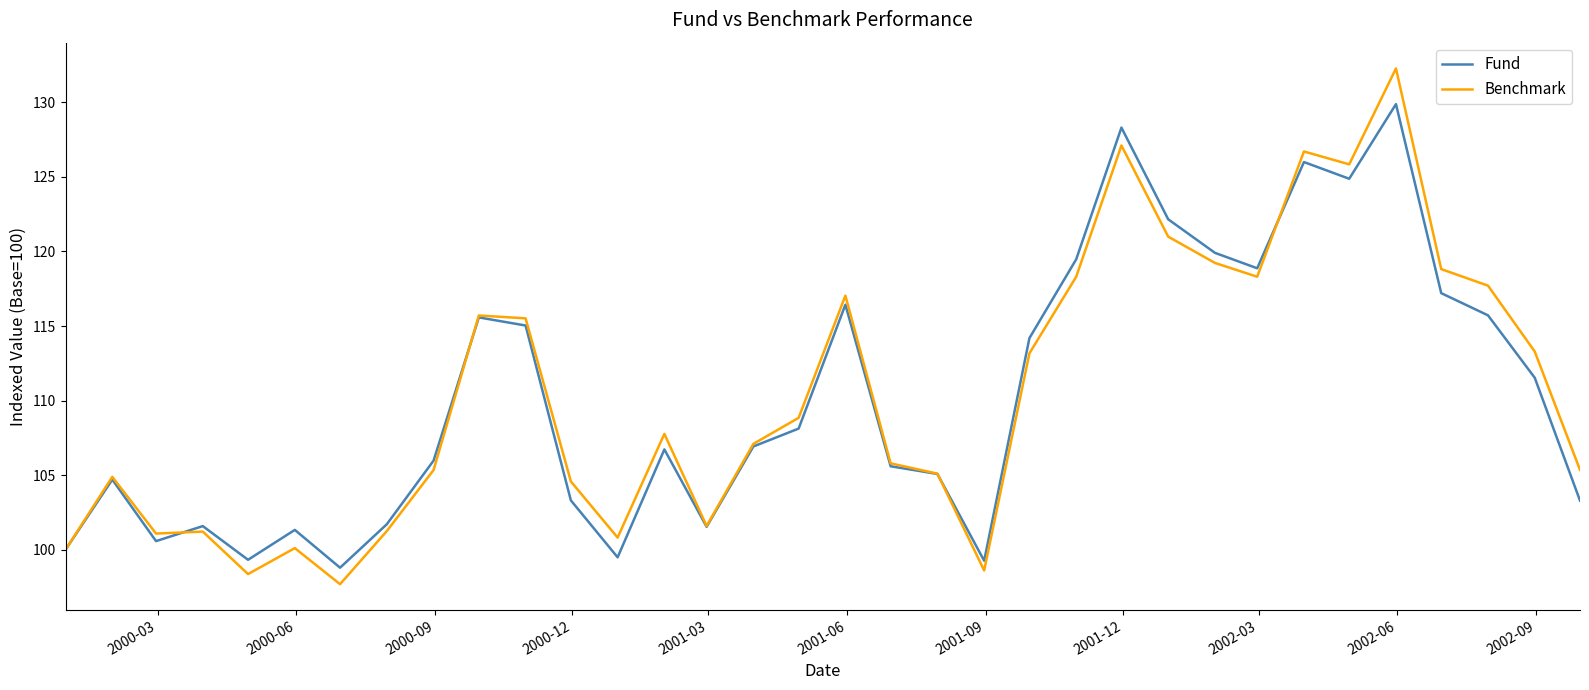

What is the highest value of the Benchmark series?

132.3